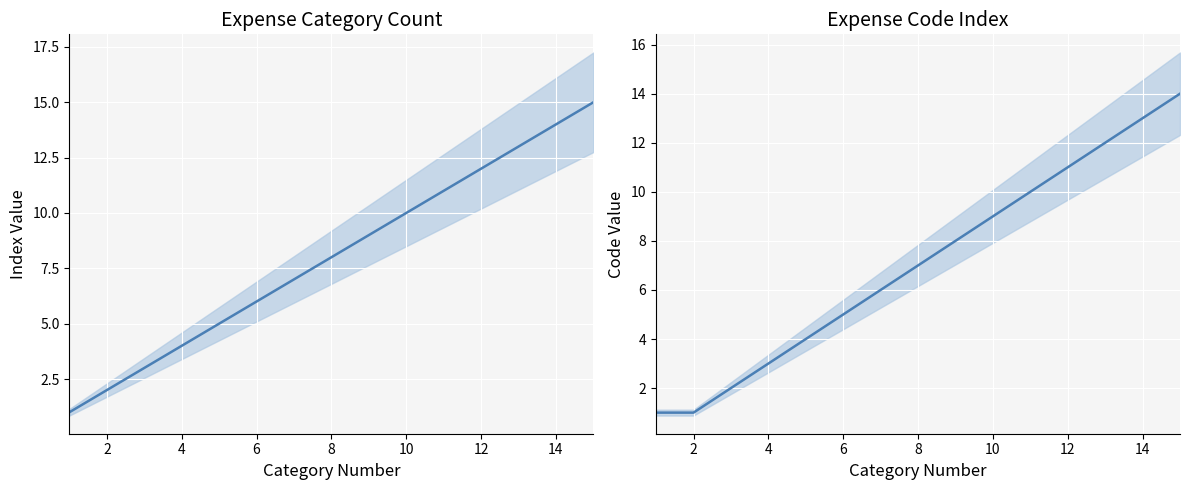

Between 16 and 6, which is larger?

16